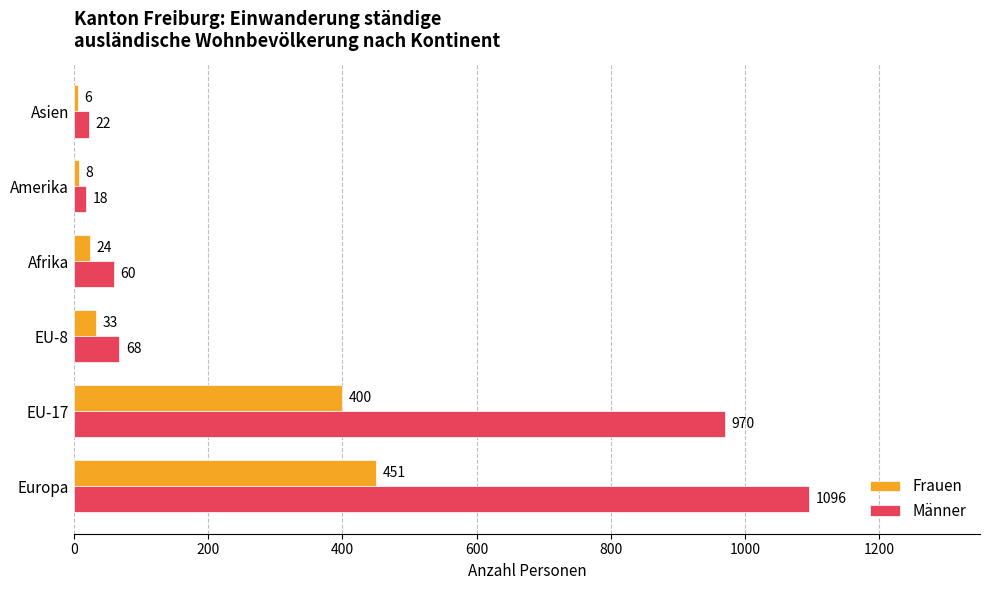

At which category is the sum across all series the highest?

Europa